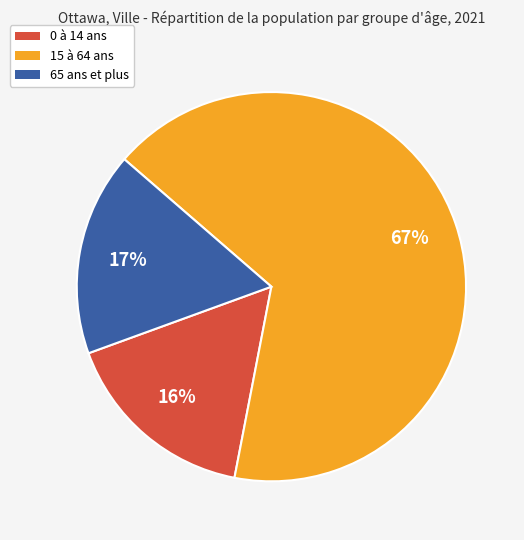

Do 15 à 64 ans and 65 ans et plus together represent more than half of the pie?

Yes